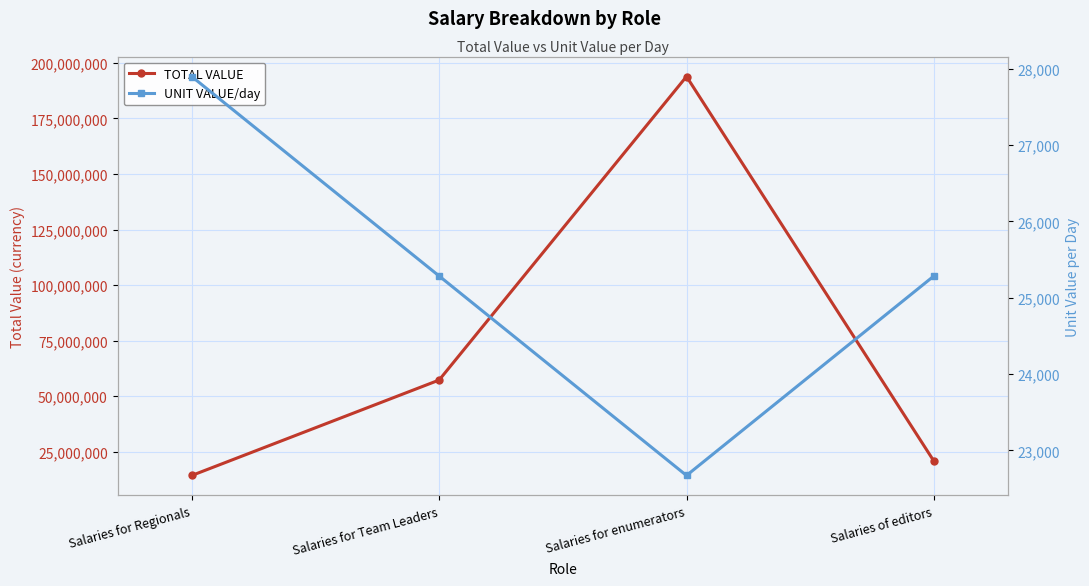

At which category is the sum across all series the highest?

Salaries for enumerators